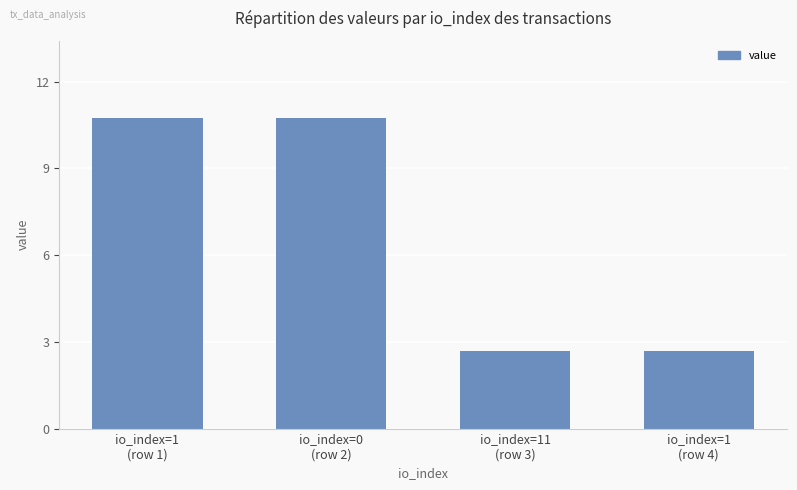

What is the minimum value shown in the chart?

2.7